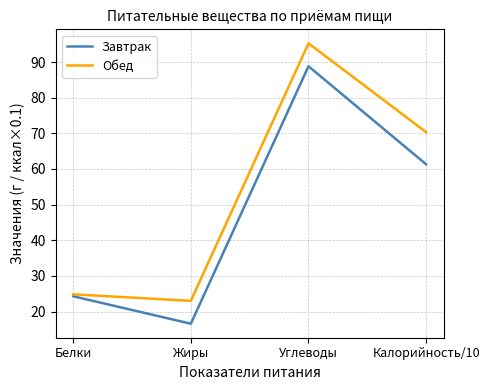

Rank the series by their average value, from highest to lowest.

Обед, Завтрак